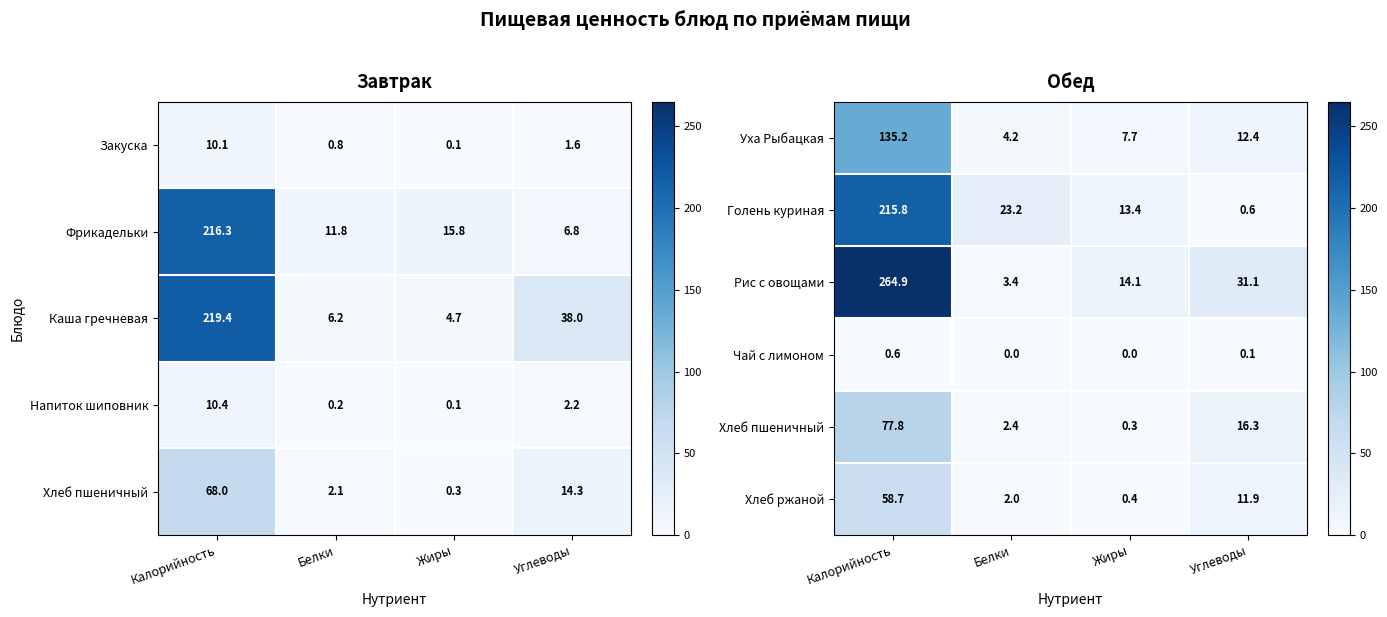

Where does the Голень куриная series first go above 23?

Калорийность